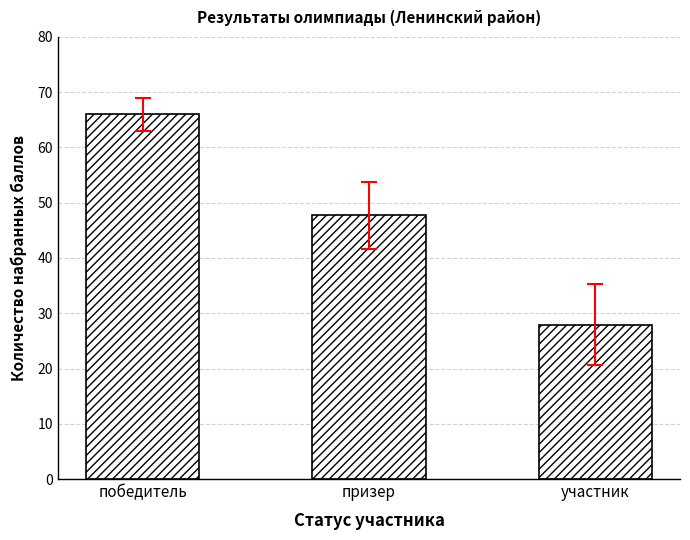

How many series are shown in this chart?

1